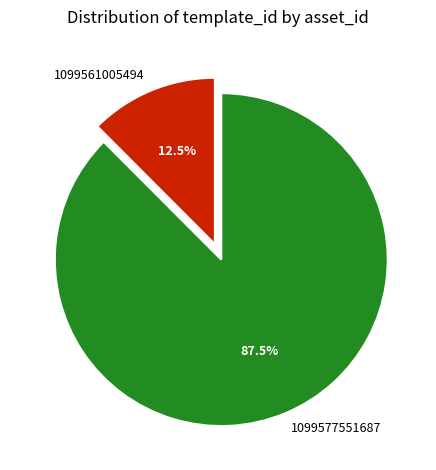

Is there a majority slice in this chart?

Yes